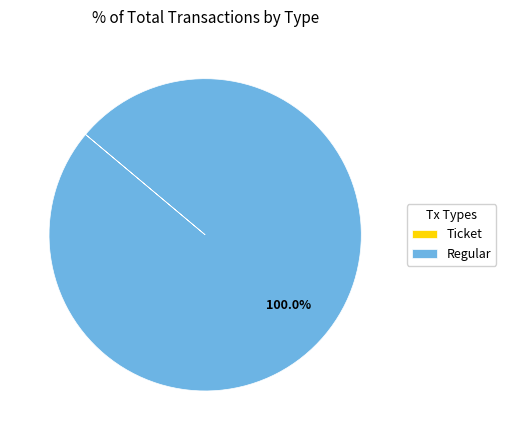

Does any single category account for the majority?

Yes